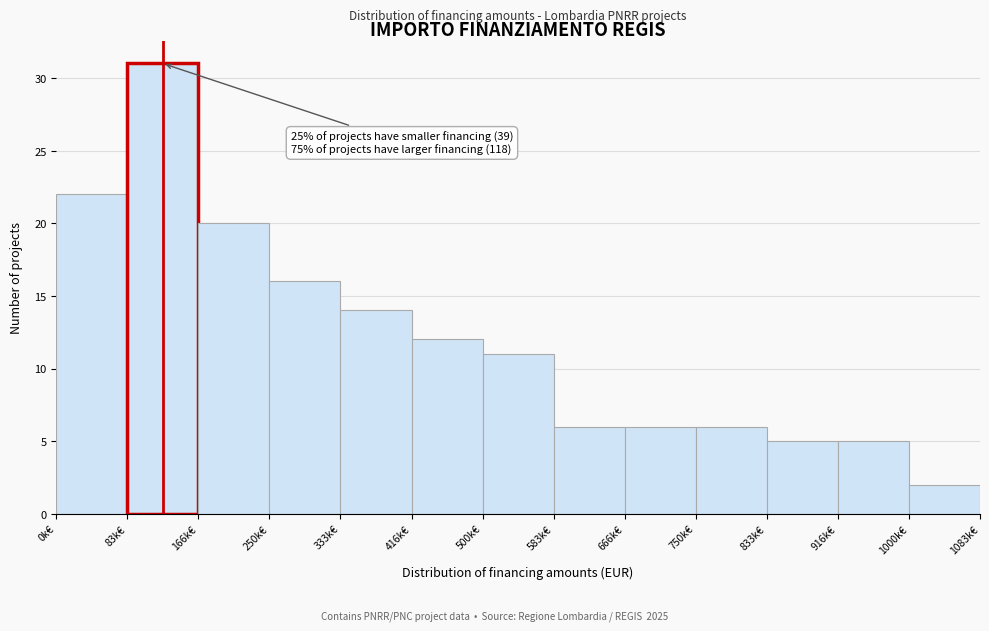

Reading right to left, list all the values displayed in this chart.

1000k€=2	916k€=5	833k€=5	750k€=6	666k€=6	583k€=6	500k€=11	416k€=12	333k€=14	250k€=16	166k€=20	83k€=31	0k€=22